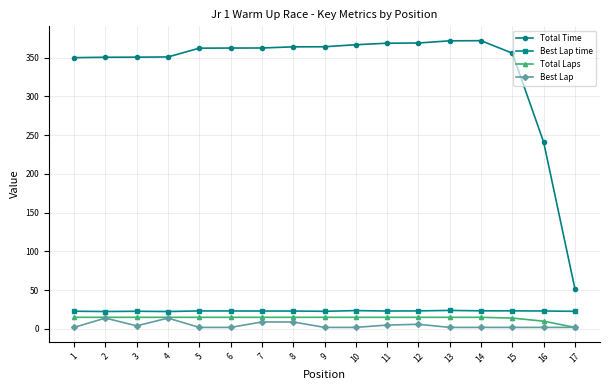

How many series are shown in this chart?

4